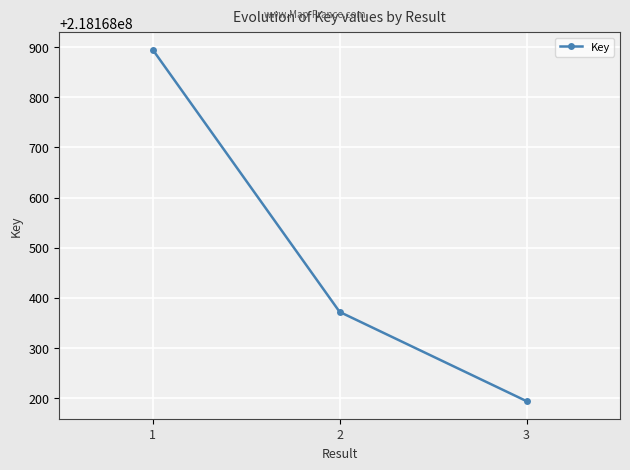

What is the value of the 1st point from the left?

218168895